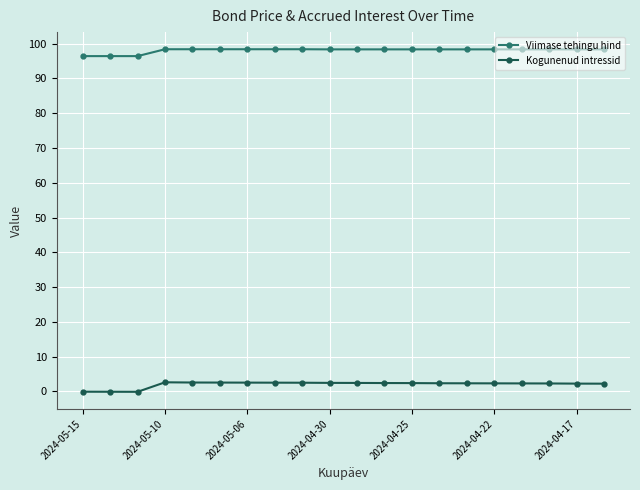

What is the difference between the maximum and minimum values in the Kogunenud intressid series?

2.7